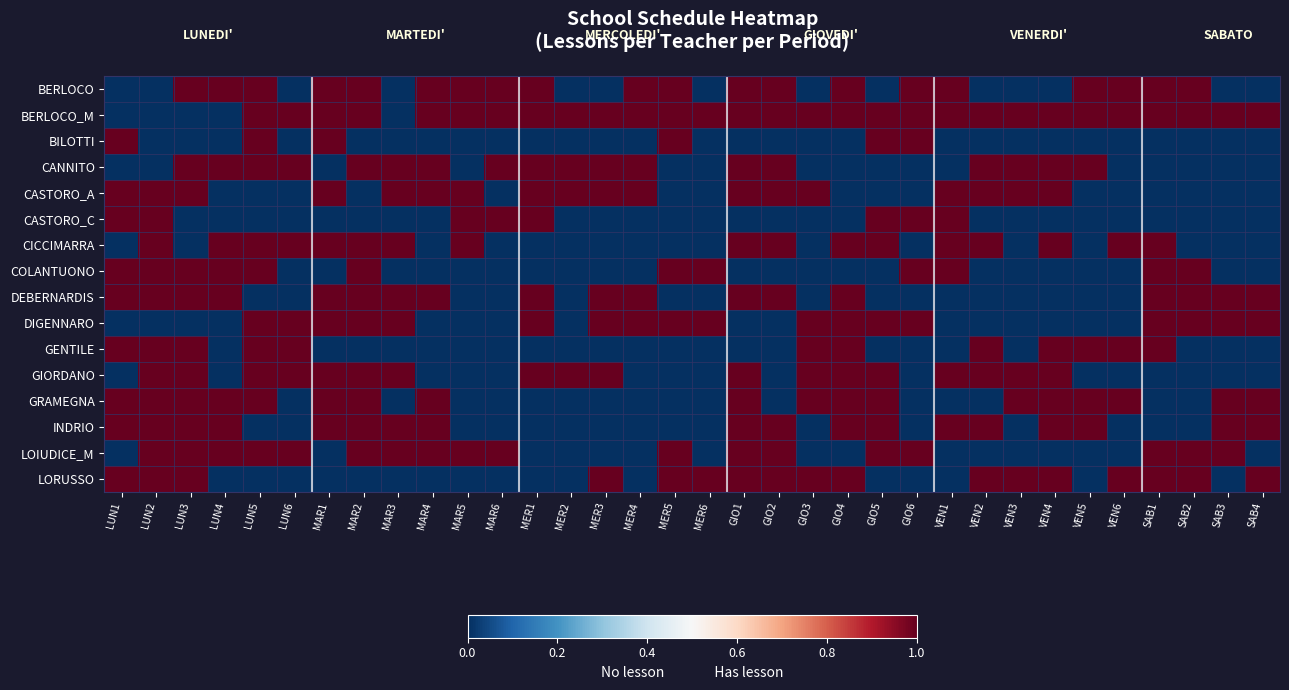

What is the difference between the highest and lowest values at MER6?

1